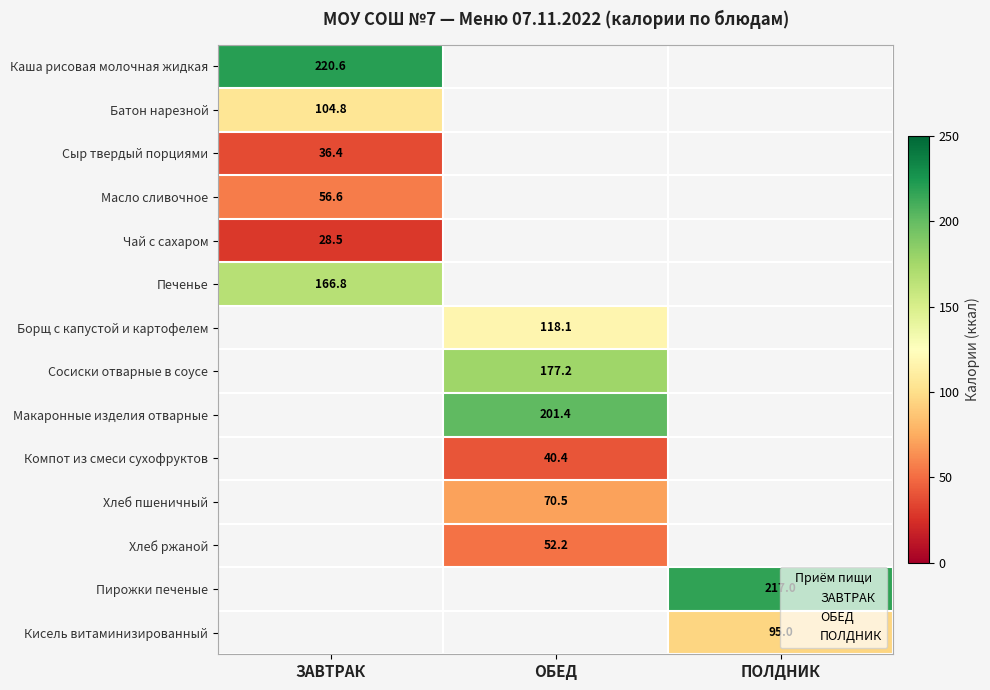

The Макаронные изделия отварные series shows 355.3 at ОБЕД. True or false?

False